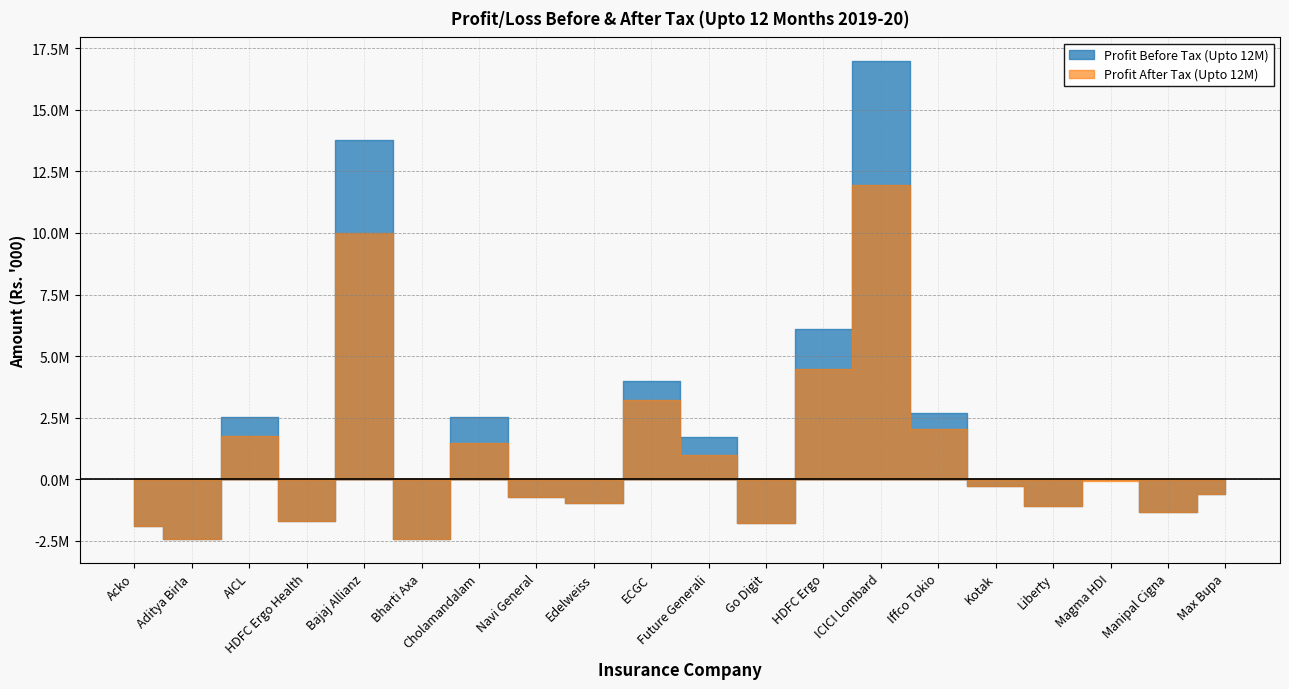

Reading left to right, extract all data points from this chart.

Profit After Tax (Upto 12M): Acko=-1877838.0	Aditya Birla=-2411601.0	AICL=1767030.0	HDFC Ergo Health=-1681697.0	Bajaj Allianz=9987770.0	Bharti Axa=-2436271.0	Cholamandalam=1494400.0	Navi General=-710515.0	Edelweiss=-962865.0	ECGC=3238397.4	Future Generali=995972.0	Go Digit=-1752464.0	HDFC Ergo=4477060.0	ICICI Lombard=11937570.0	Iffco Tokio=2046969.0	Kotak=-281230.0	Liberty=-1096012.0	Magma HDI=-60108.0	Manipal Cigna=-1337143.0	Max Bupa=-615520.0
Profit Before Tax (Upto 12M): Acko=-1877838.0	Aditya Birla=-2411601.0	AICL=2536109.0	HDFC Ergo Health=-1681697.0	Bajaj Allianz=13759508.0	Bharti Axa=-2436271.0	Cholamandalam=2546000.0	Navi General=-710515.0	Edelweiss=-962729.0	ECGC=4000189.2	Future Generali=1729994.0	Go Digit=-1752464.0	HDFC Ergo=6117904.0	ICICI Lombard=16968866.0	Iffco Tokio=2677522.0	Kotak=-281230.0	Liberty=-1096012.0	Magma HDI=17411.0	Manipal Cigna=-1337143.0	Max Bupa=-615520.0